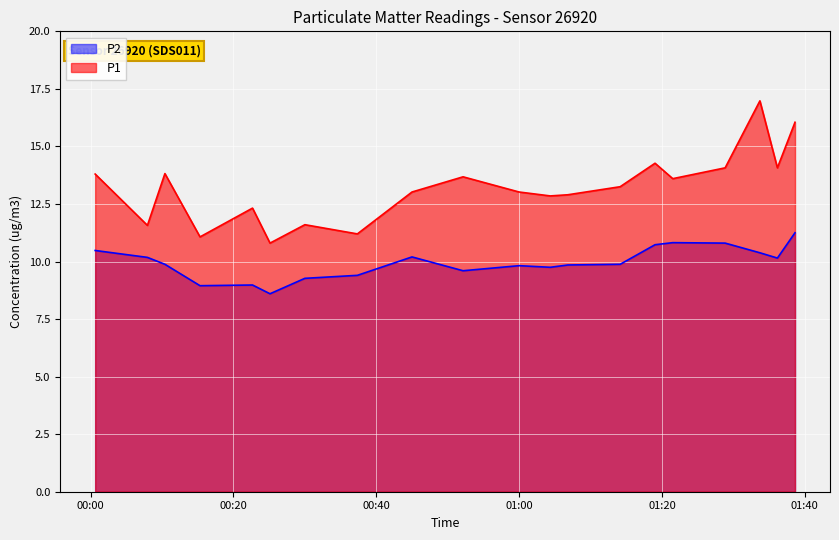

Where is the first local minimum for P2?

2022-07-21T00:15:19